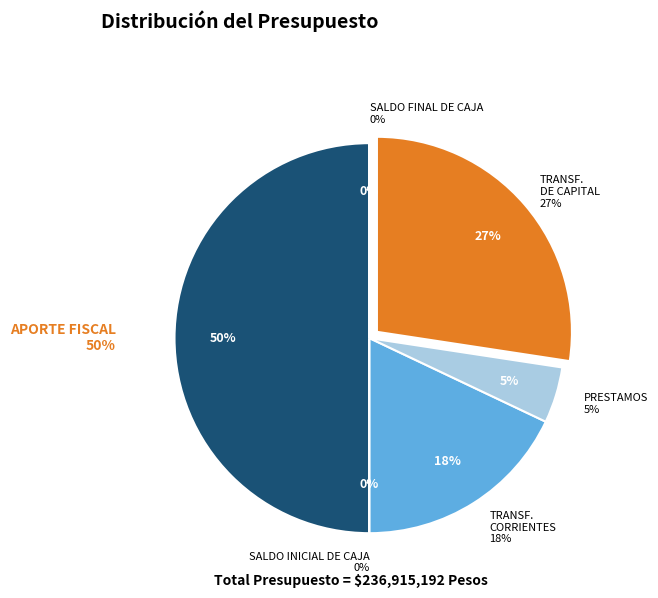

What portion of the pie excludes TRANSFERENCIAS CORRIENTES?

82.0%